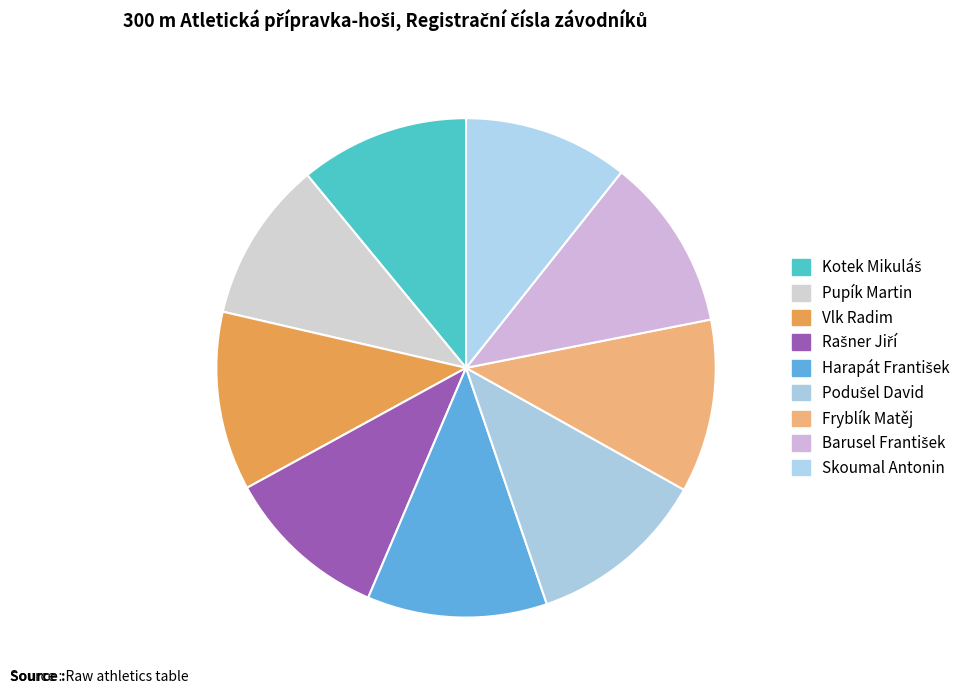

What percentage is the Fryblík Matěj slice, to the nearest percent?

11%